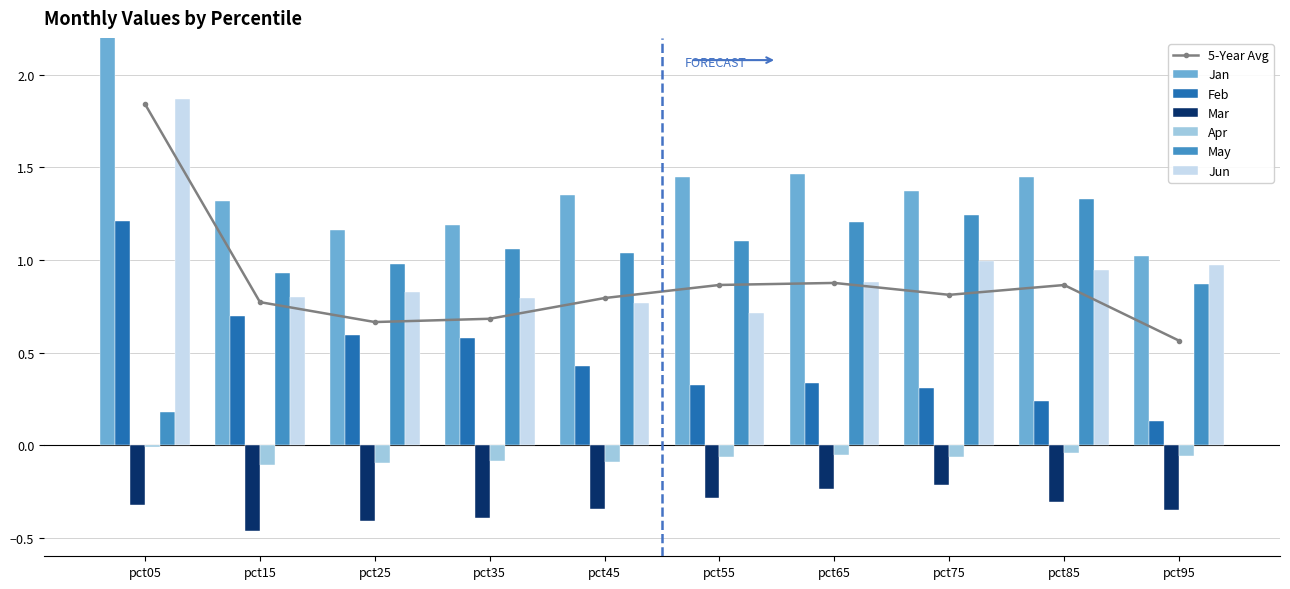

How many groups of bars are there?

10